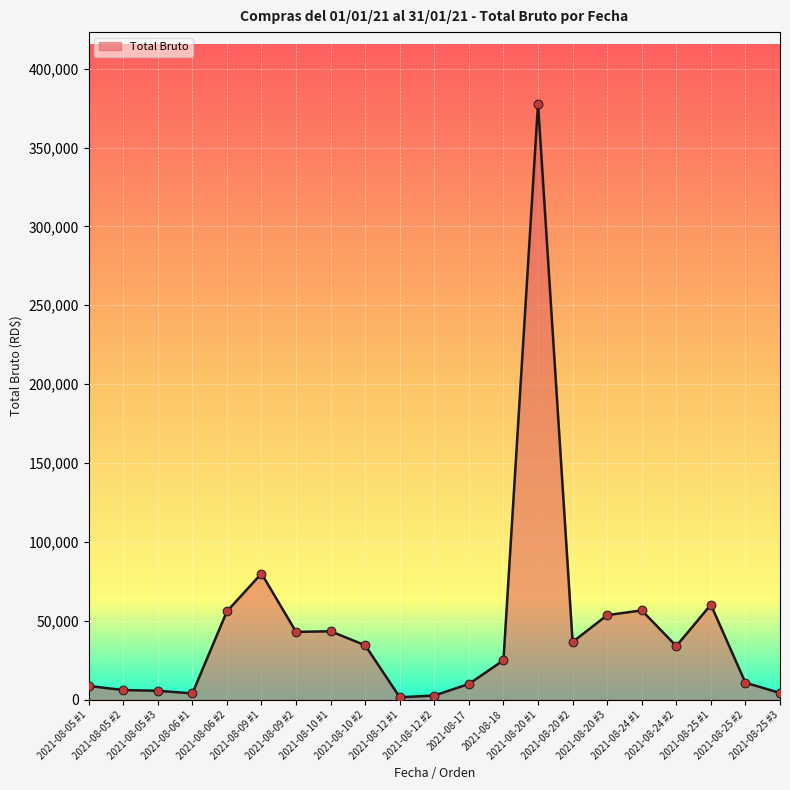

What is the change in value from 2021-08-05 #2 to 2021-08-24 #2?

+27858.1